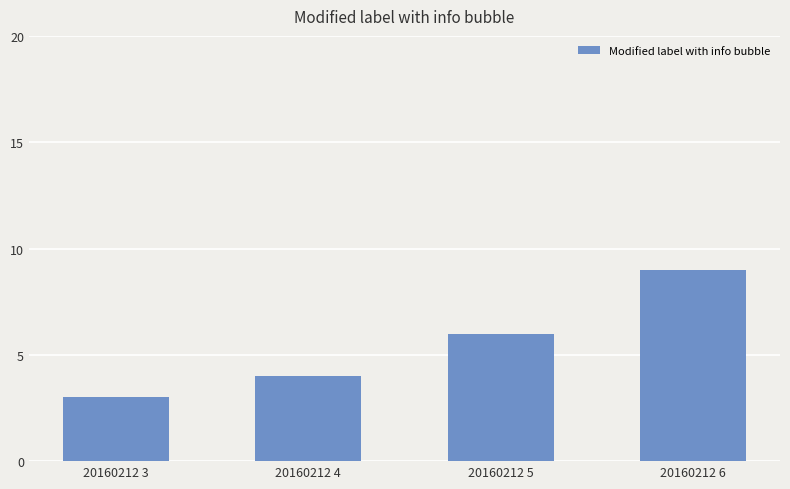

How many bars are there in total?

4